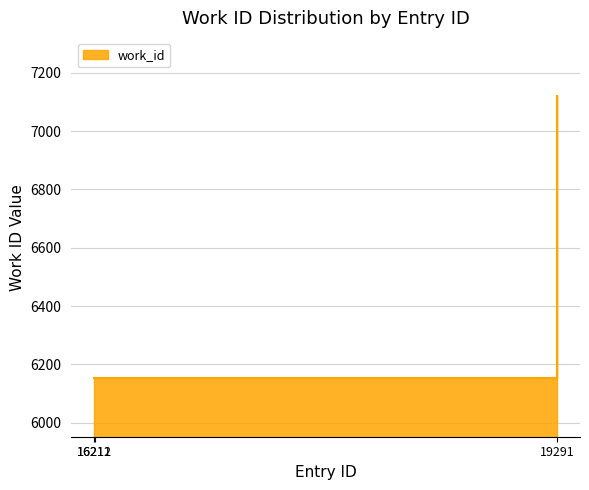

At which category does the chart reach its peak across all series?

19291